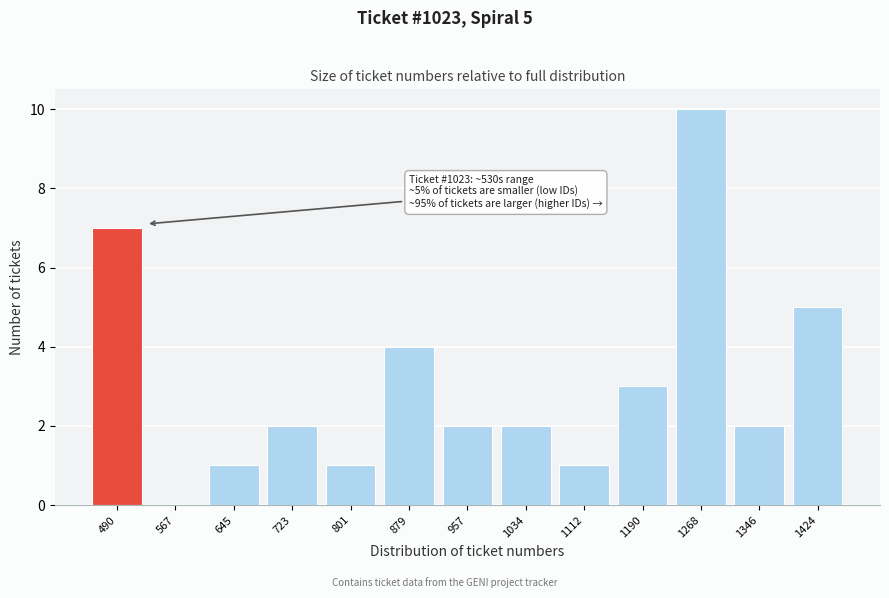

Reading left to right, what are all the values shown in this chart?

490=7	567=0	645=1	723=2	801=1	879=4	957=2	1034=2	1112=1	1190=3	1268=10	1346=2	1424=5